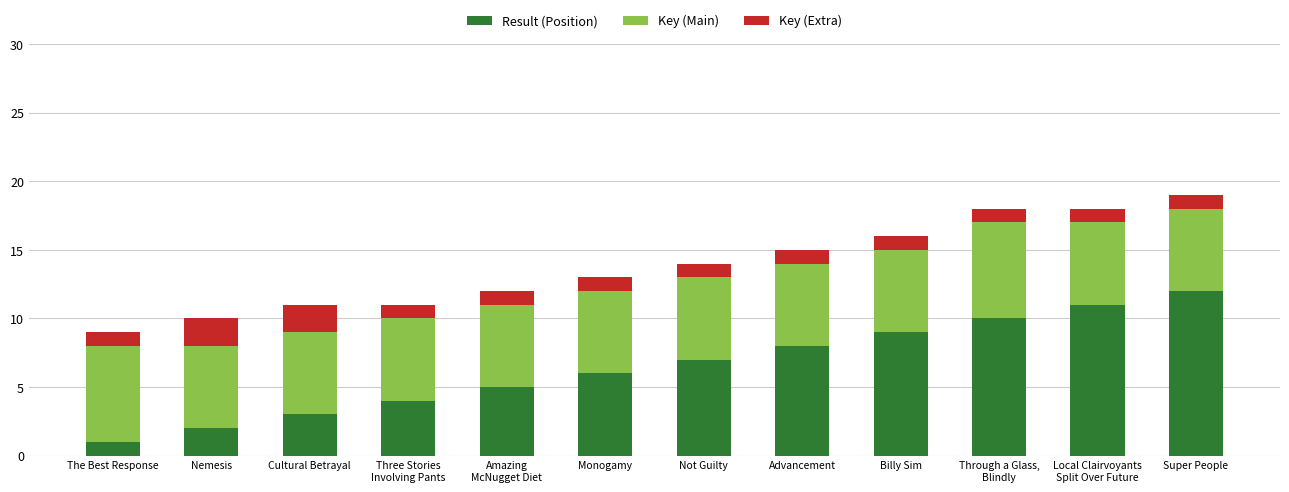

Which category has the highest value in the Result (Position) series?

Super People